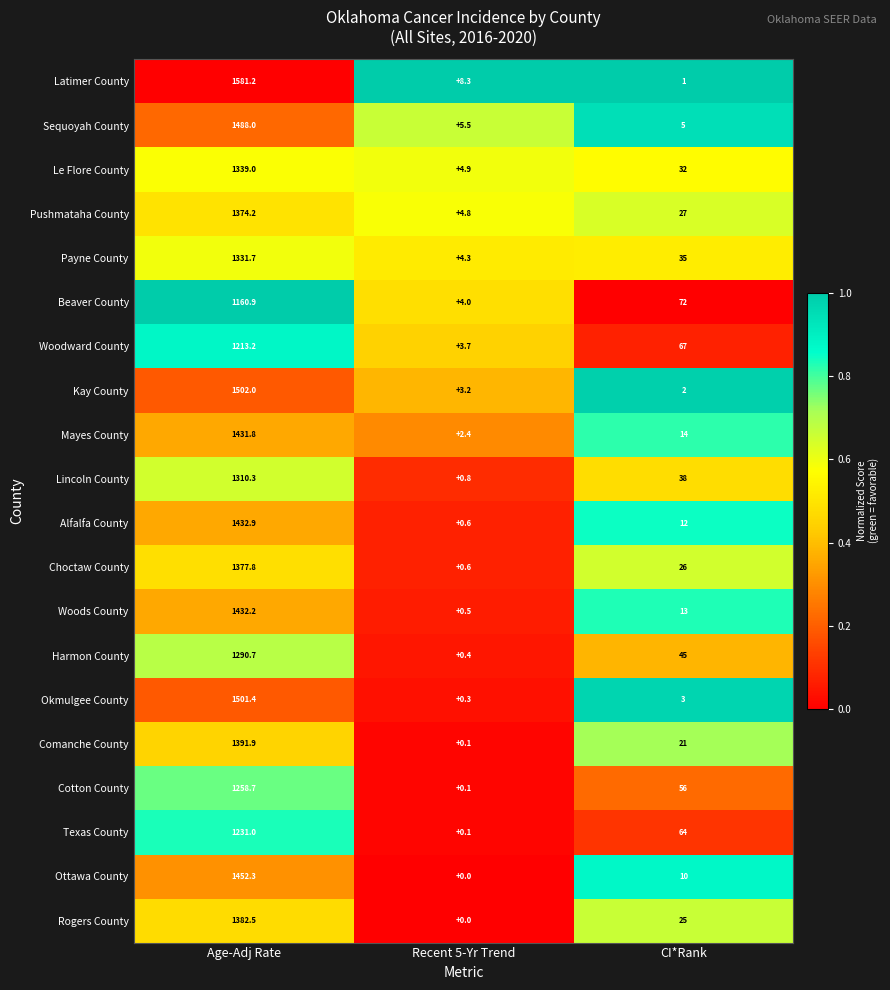

What is the difference between the second highest and minimum values in the Le Flore County series?

27.1